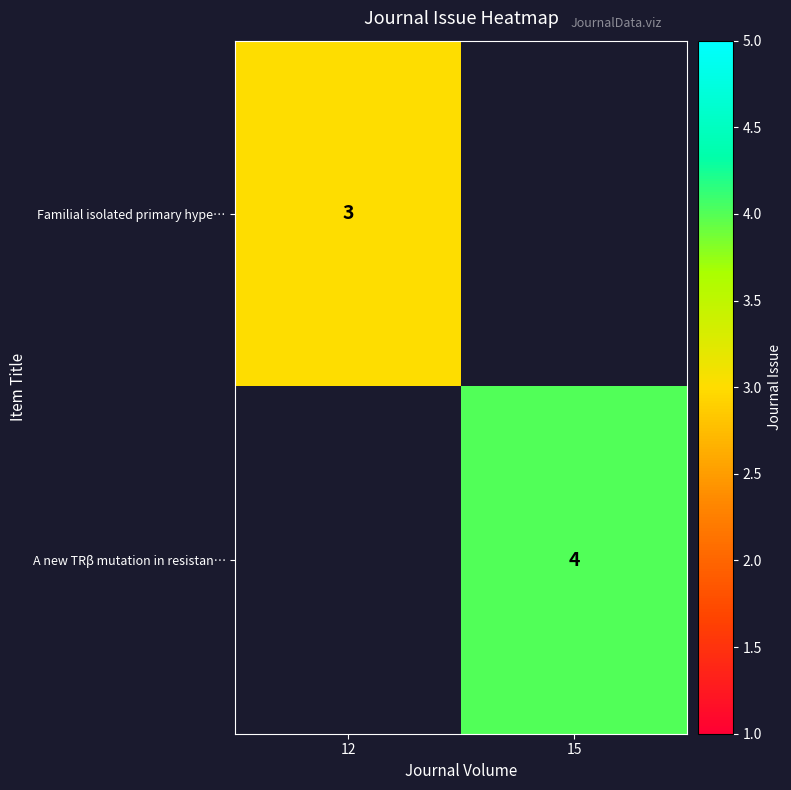

Is it true that Familial isolated primary hype… equals 1 at 12?

False